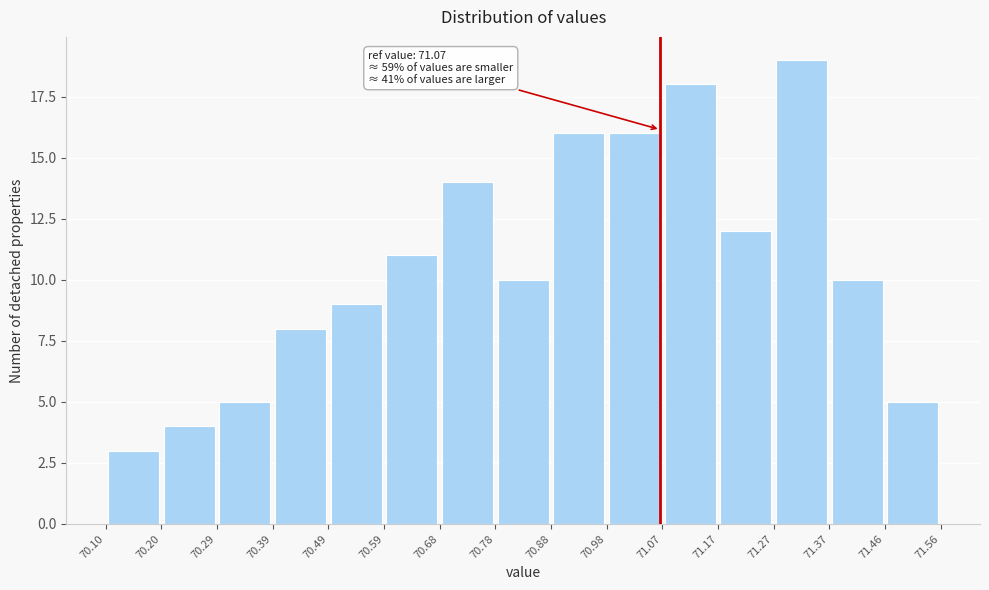

Over which range of the x-axis is the bar tallest?

71.27 to 71.37